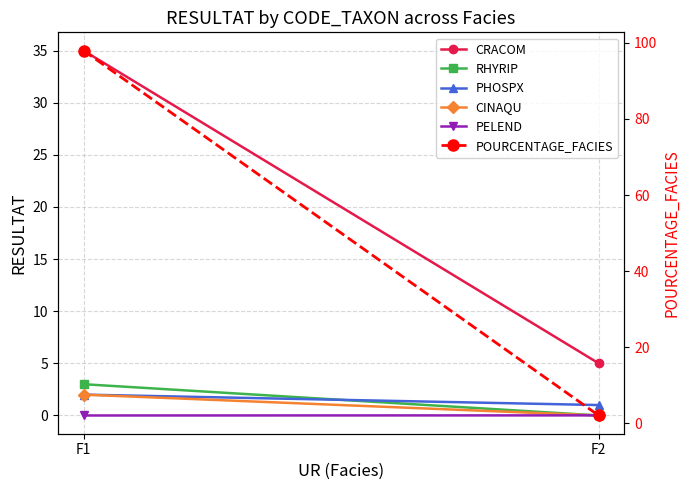

What is the average value of the RHYRIP series?

1.5